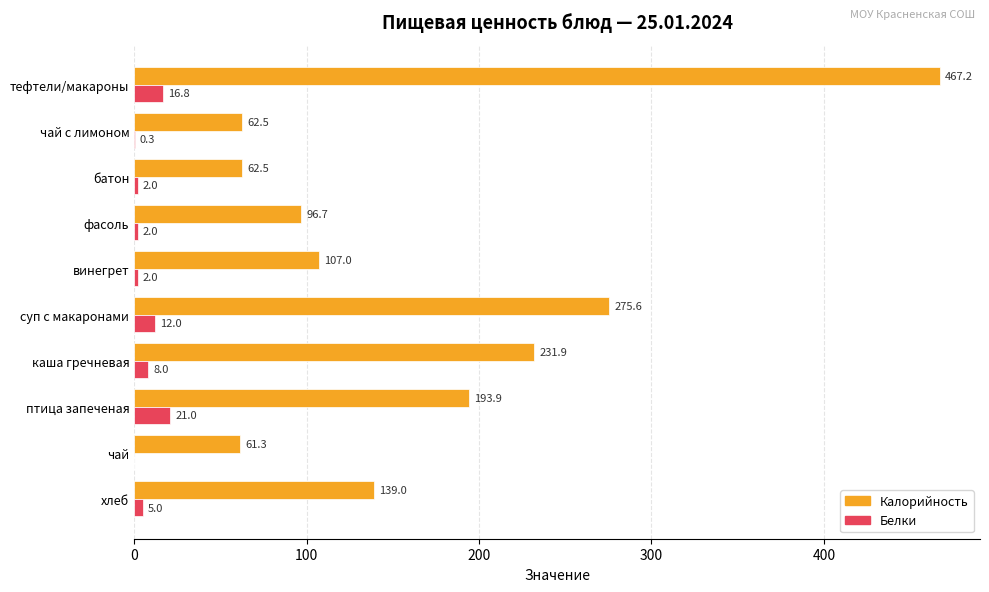

Which series has the largest total across all categories?

Калорийность